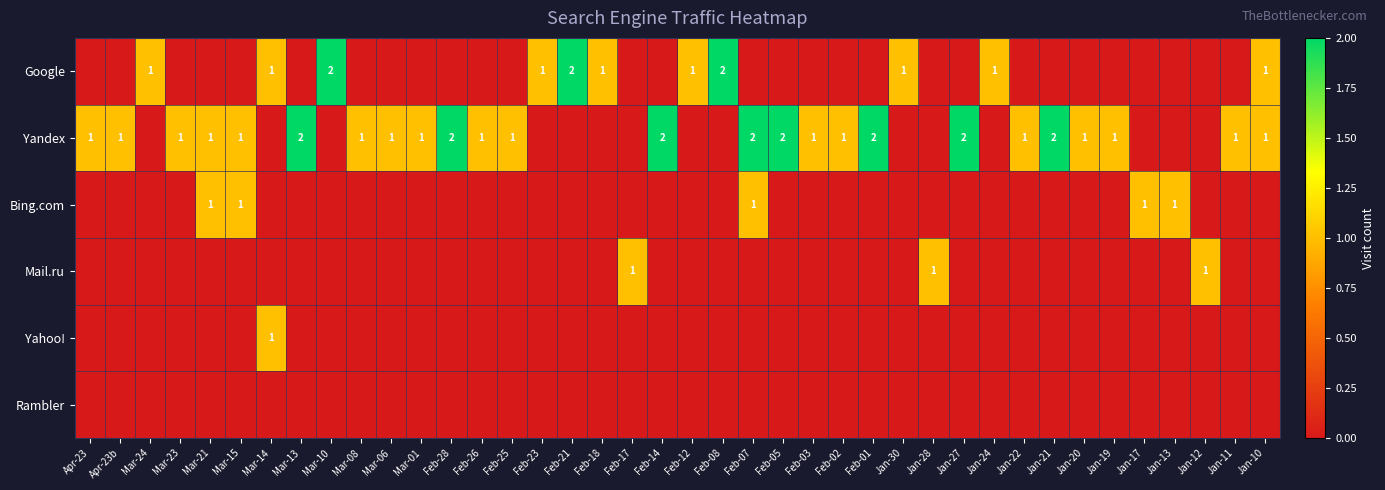

Is the value of Yahoo! at Feb-12 greater than the value of Rambler at Jan-10?

No